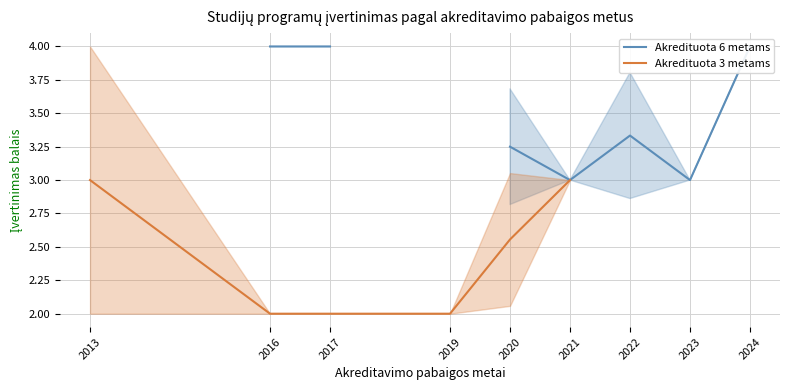

Count the Akredituota 6 metams values in the range 3 to 4.

7